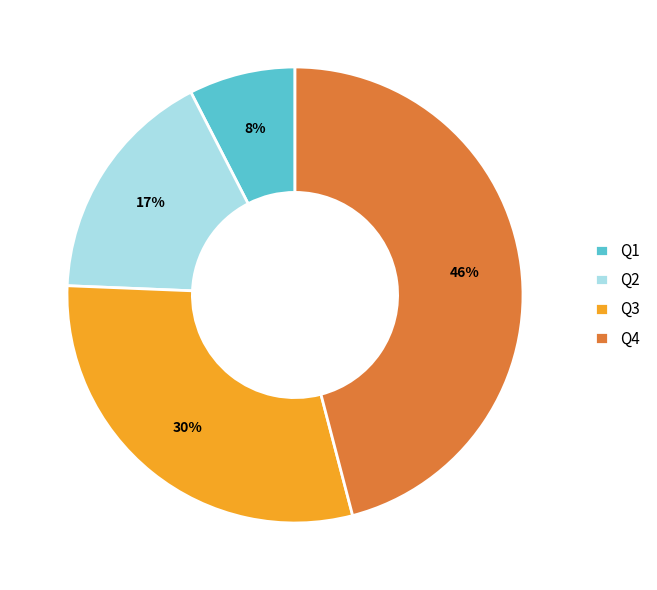

Rank the categories by value from highest to lowest.

Q4, Q3, Q2, Q1